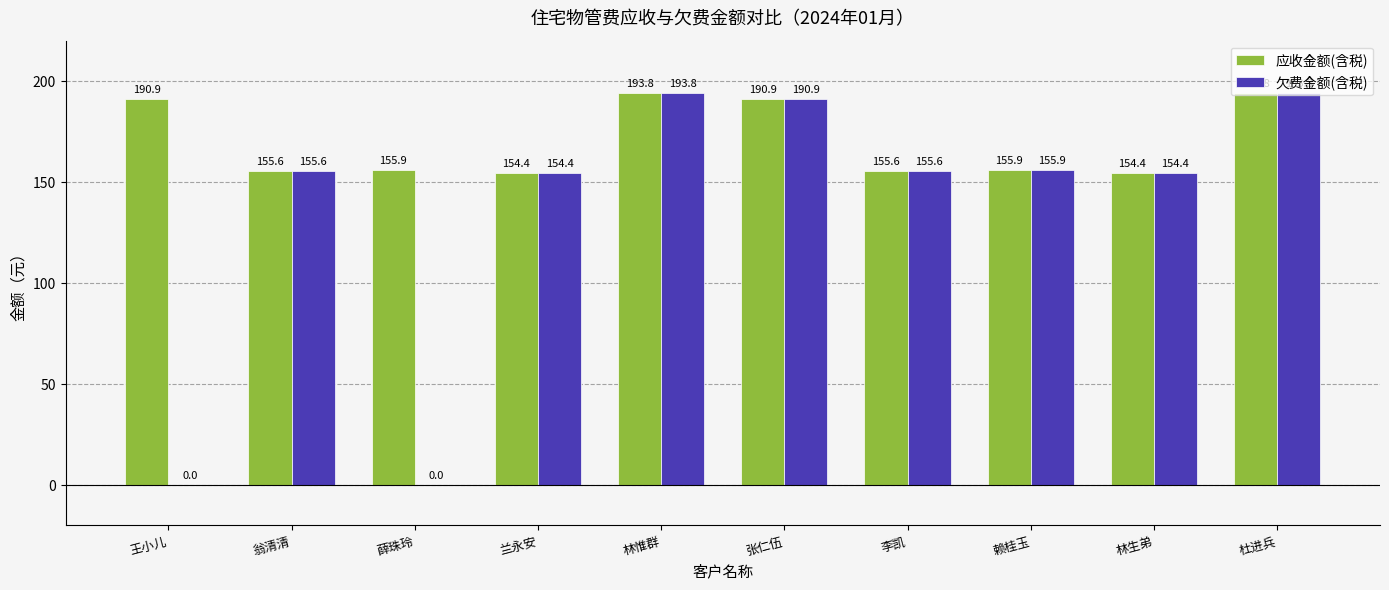

What value does the 应收金额(含税) series have at 赖桂玉?

155.9